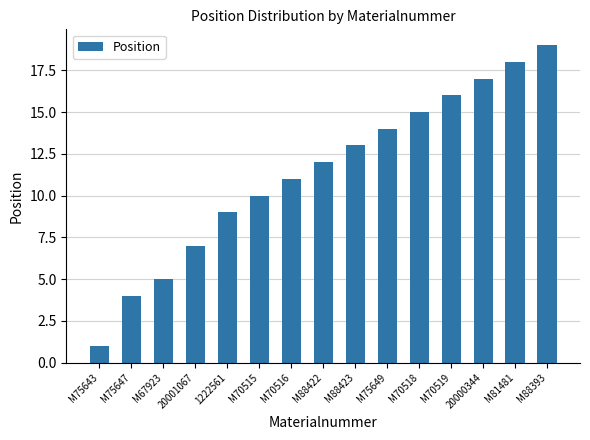

True or false: the data shows 13 at M88423.

True